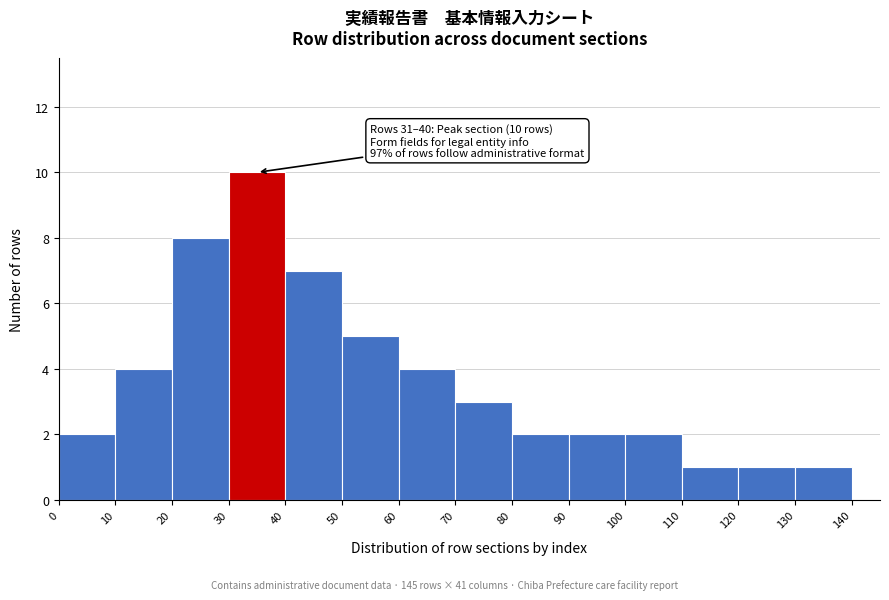

Over which range of the x-axis is the bar tallest?

30 to 40